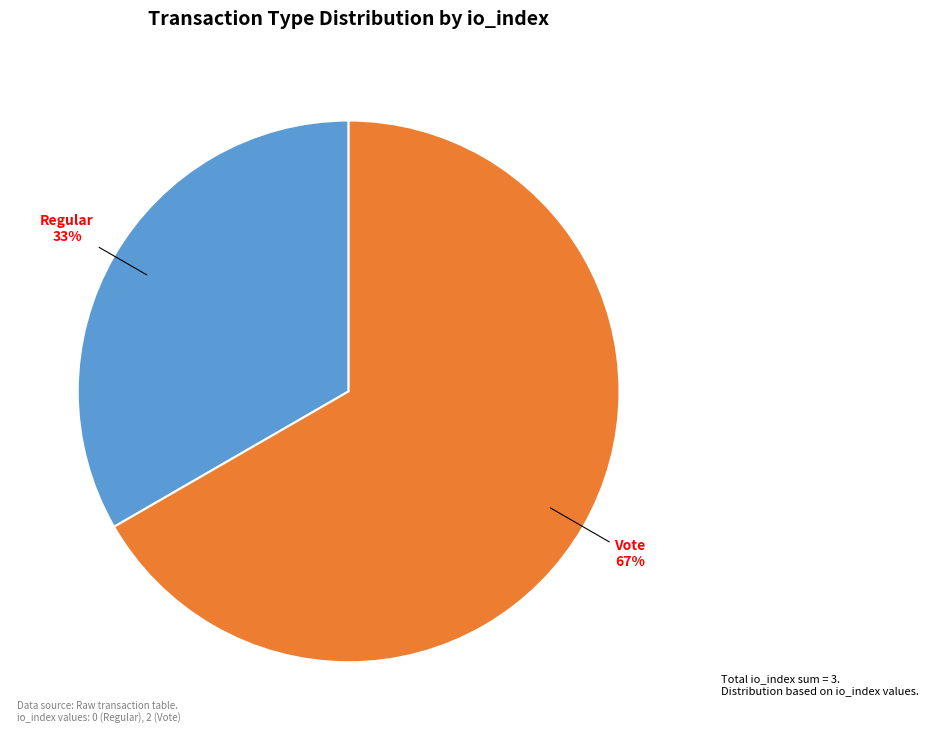

What is the smallest slice in the pie chart?

Regular